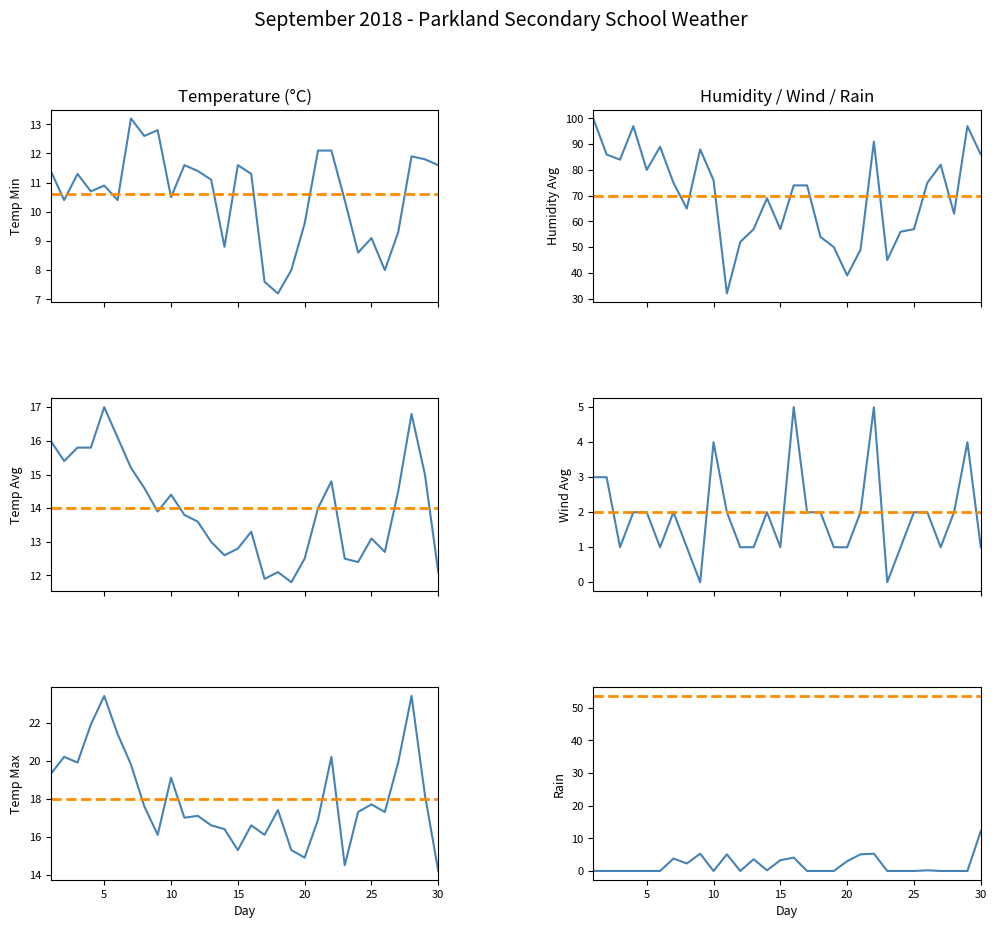

Reading left to right, list all the values displayed in this chart.

Temp Min: 11.4	10.4	11.3	10.7	10.9	10.4	13.2	12.6	12.8	10.5	11.6	11.4	11.1	8.8	11.6	11.3	7.6	7.2	8.0	9.6	12.1	12.1	10.4	8.6	9.1	8.0	9.3	11.9	11.8	11.6
Temp Avg: 16.0	15.4	15.8	15.8	17.0	16.1	15.2	14.6	13.9	14.4	13.8	13.6	13.0	12.6	12.8	13.3	11.9	12.1	11.8	12.5	14.0	14.8	12.5	12.4	13.1	12.7	14.5	16.8	15.0	12.1
Temp Max: 19.3	20.2	19.9	21.9	23.4	21.4	19.8	17.6	16.1	19.1	17.0	17.1	16.6	16.4	15.3	16.6	16.1	17.4	15.3	14.9	16.9	20.2	14.5	17.3	17.7	17.3	19.9	23.4	18.2	14.2
Humidity Avg: 100.0	86.0	84.0	97.0	80.0	89.0	75.0	65.0	88.0	76.0	32.0	52.0	57.0	69.0	57.0	74.0	74.0	54.0	50.0	39.0	49.0	91.0	45.0	56.0	57.0	75.0	82.0	63.0	97.0	86.0
Wind Avg: 3.0	3.0	1.0	2.0	2.0	1.0	2.0	1.0	0.0	4.0	2.0	1.0	1.0	2.0	1.0	5.0	2.0	2.0	1.0	1.0	2.0	5.0	0.0	1.0	2.0	2.0	1.0	2.0	4.0	1.0
Rain: 0.0	0.0	0.0	0.0	0.0	0.0	3.8	2.3	5.3	0.0	5.1	0.0	3.6	0.2	3.3	4.1	0.0	0.0	0.0	3.0	5.1	5.3	0.0	0.0	0.0	0.2	0.0	0.0	0.0	12.2